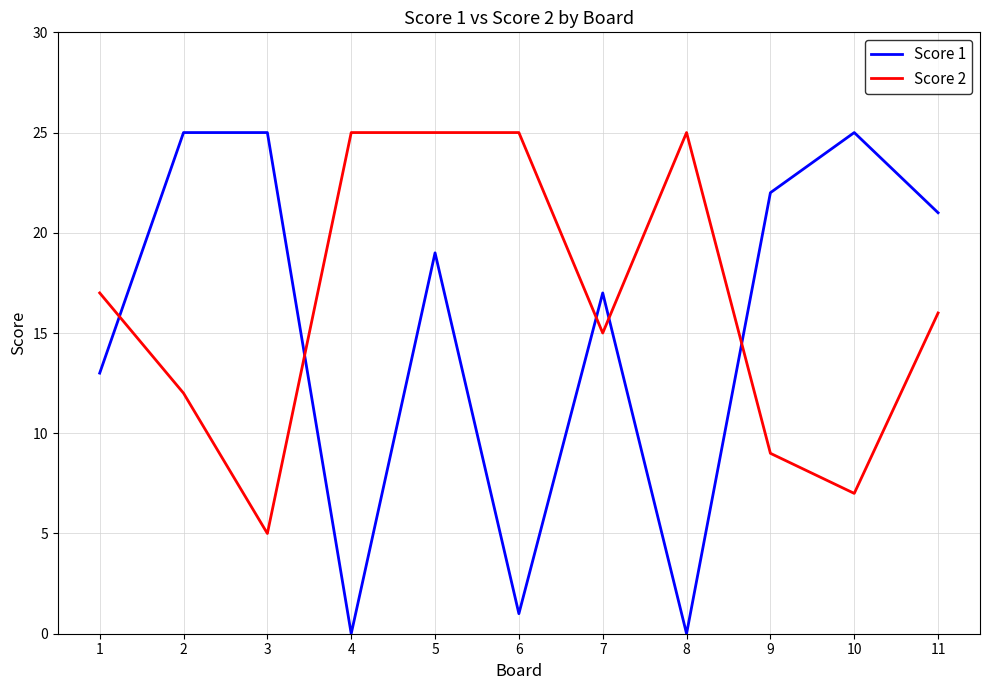

Which category has the lowest value in the Score 2 series?

3